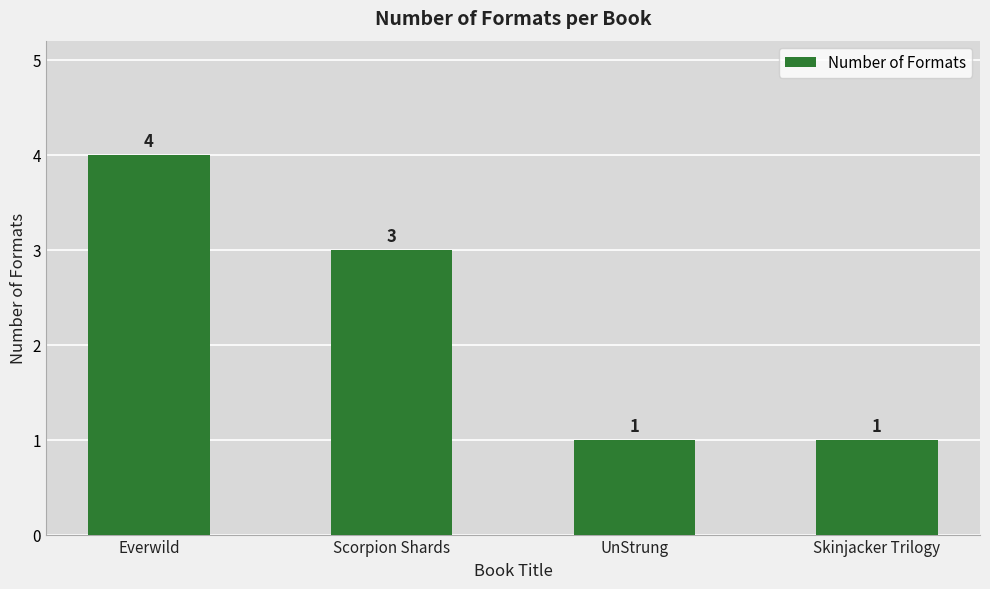

What is the ratio of the value at Scorpion Shards to the value at UnStrung?

3.0